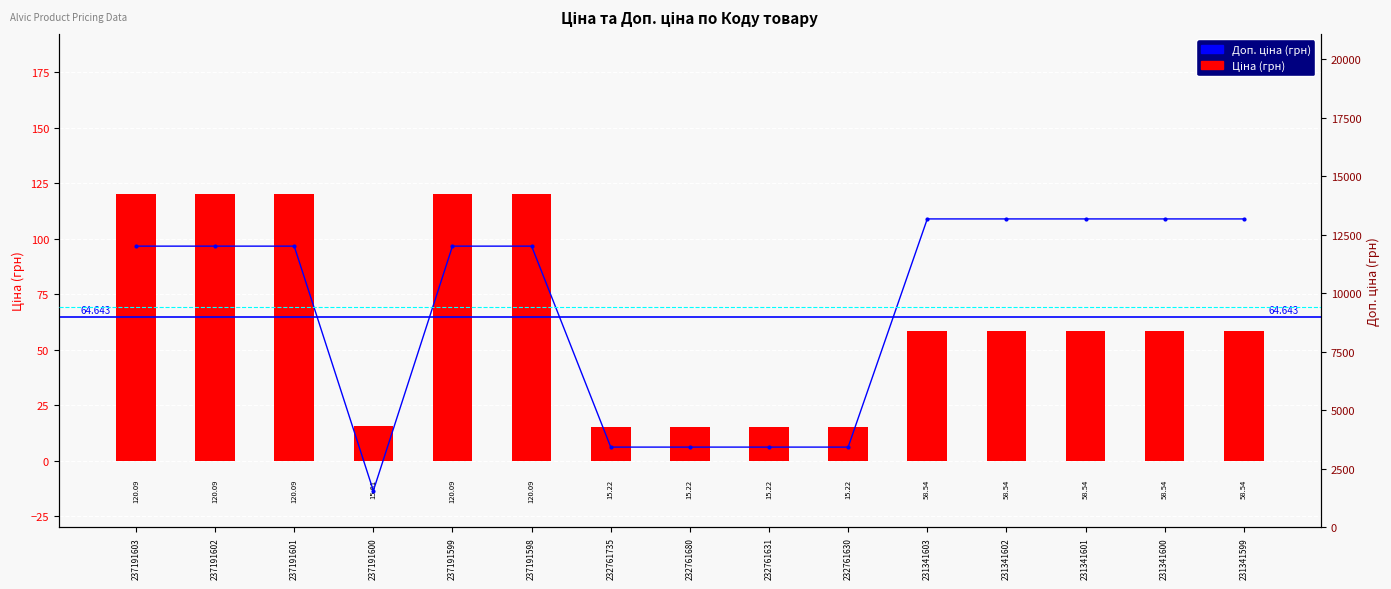

Where does the Доп. ціна series first go above 12009?

231341603